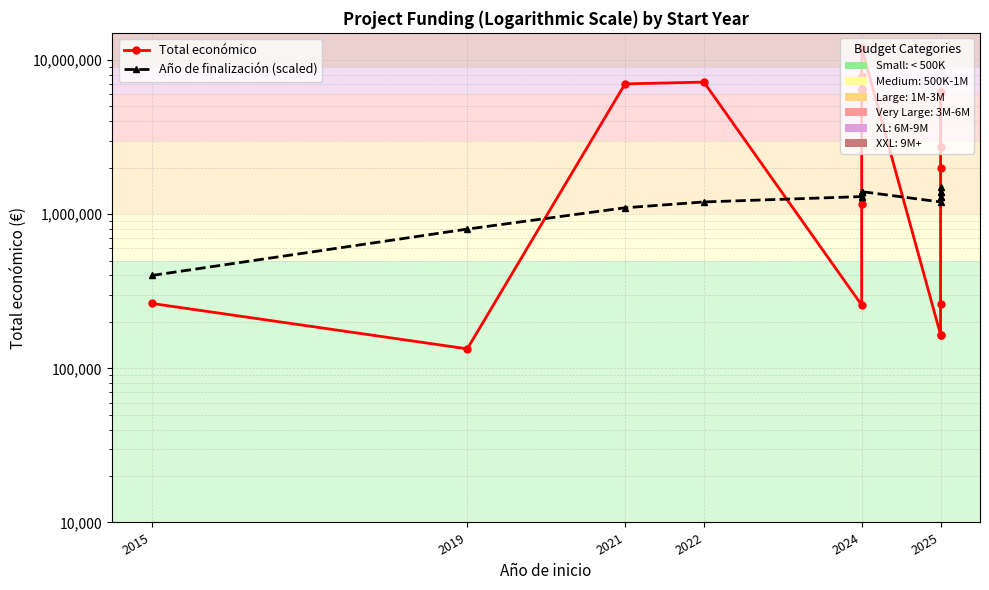

What is the sum of the Año de finalización (scaled) values at 2024 and 11?

2700000